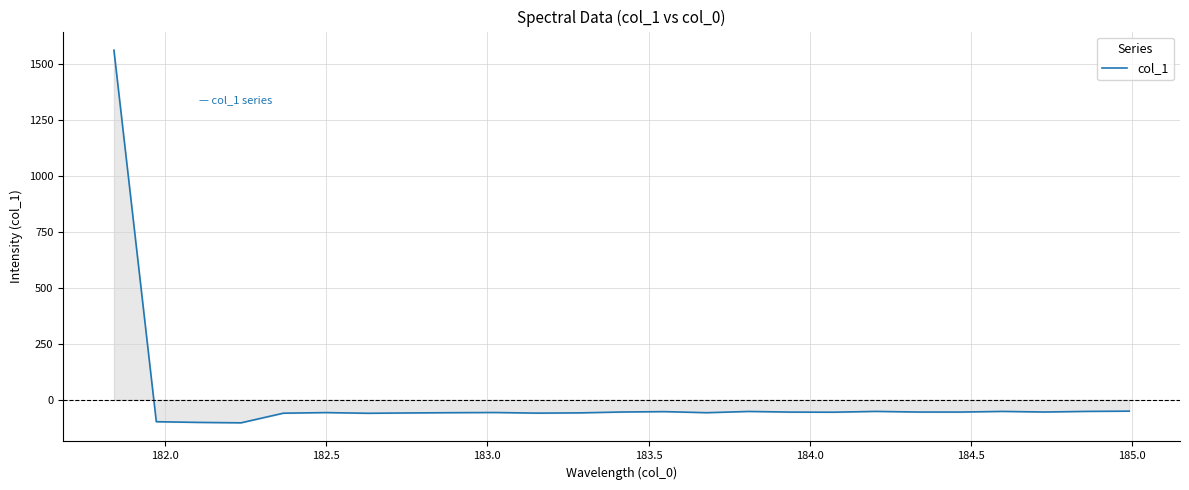

What is the smallest value displayed?

-102.8